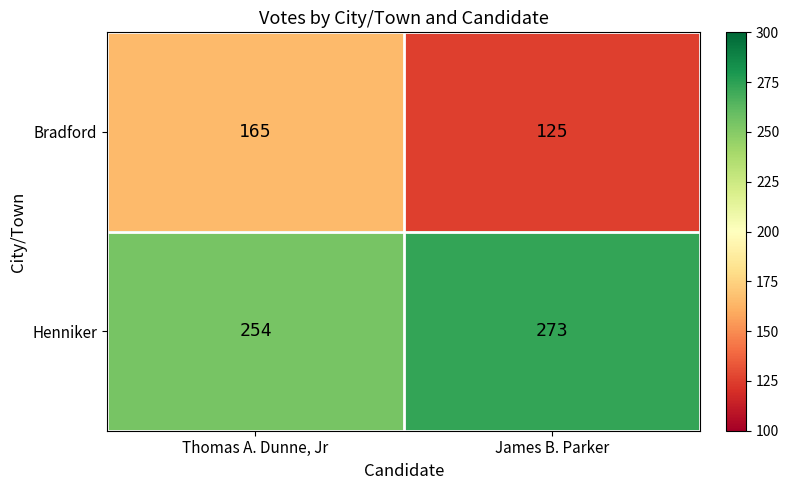

The value of Henniker at Thomas A. Dunne, Jr is 456. True or false?

False